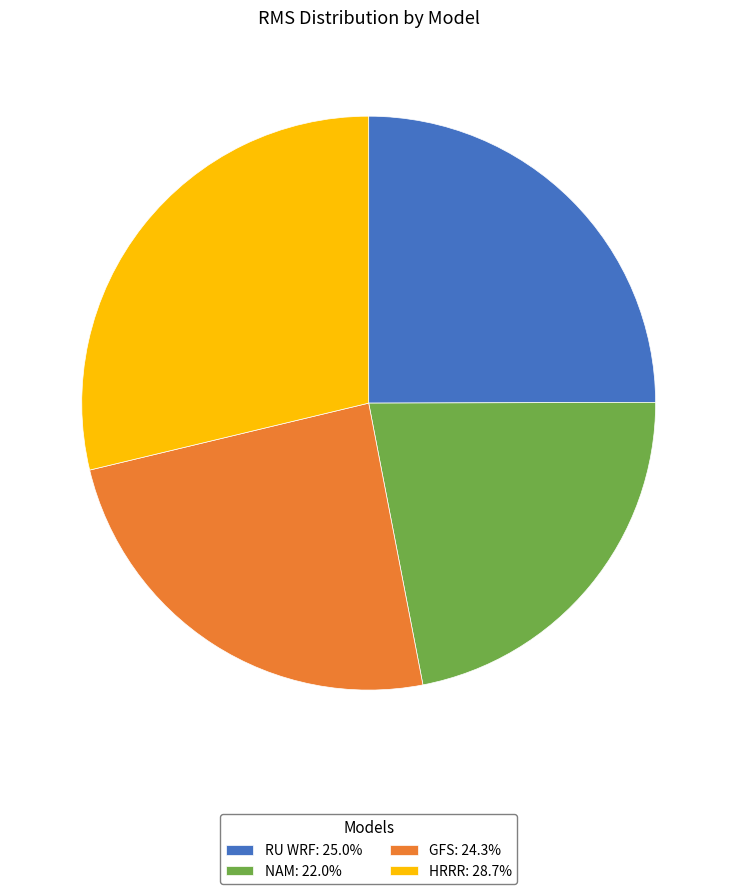

Does RU WRF represent more than half of the total?

No